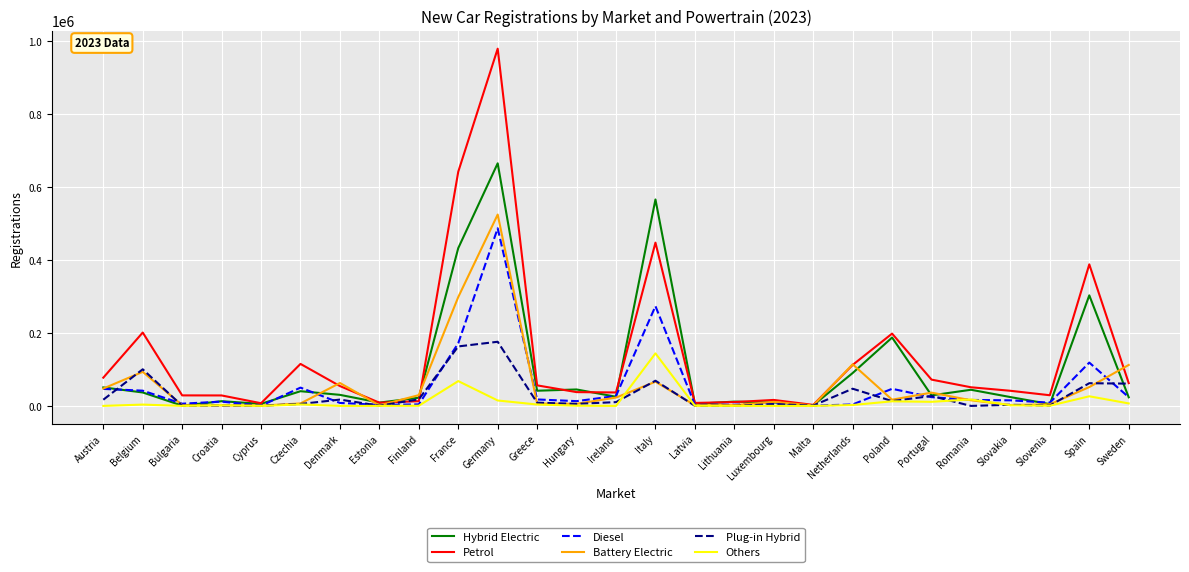

What is the highest value of the Battery Electric series?

524219